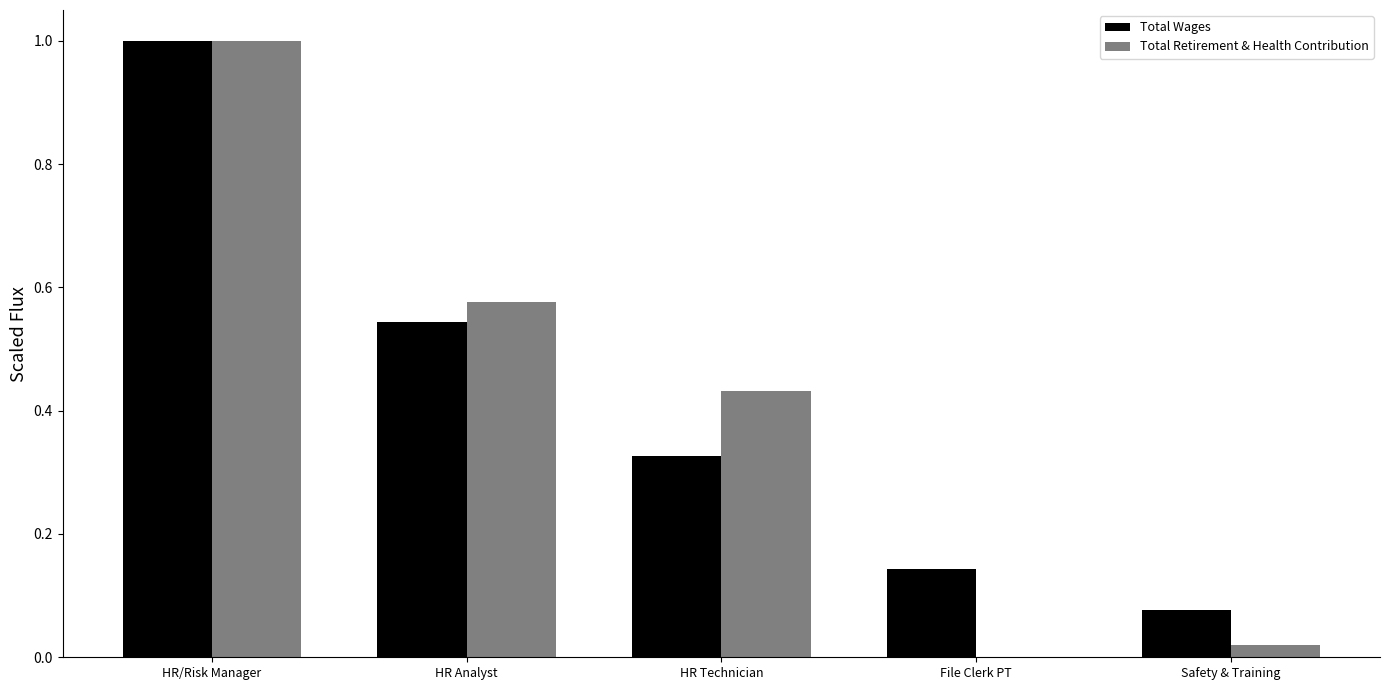

What are all the series names shown in the legend?

Total Wages, Total Retirement & Health Contribution